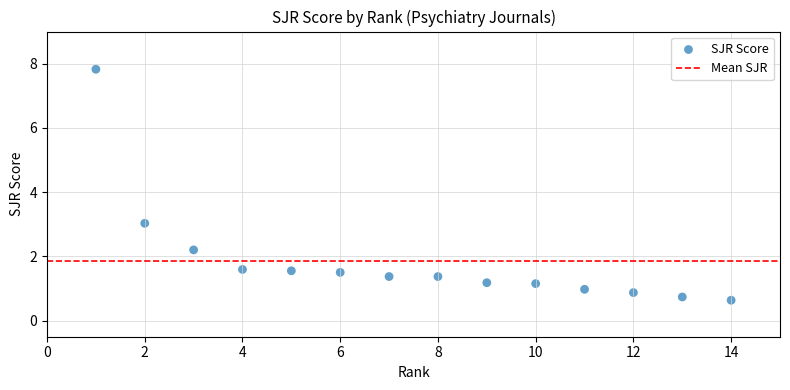

What is the range of Y values (max minus min)?

7.2